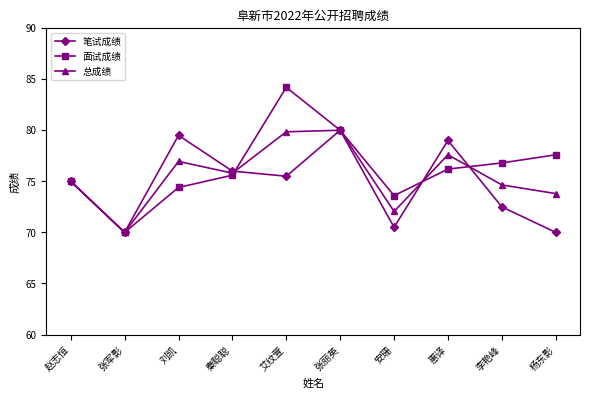

Is it true that 笔试成绩 equals 72.5 at 李艳峰?

True